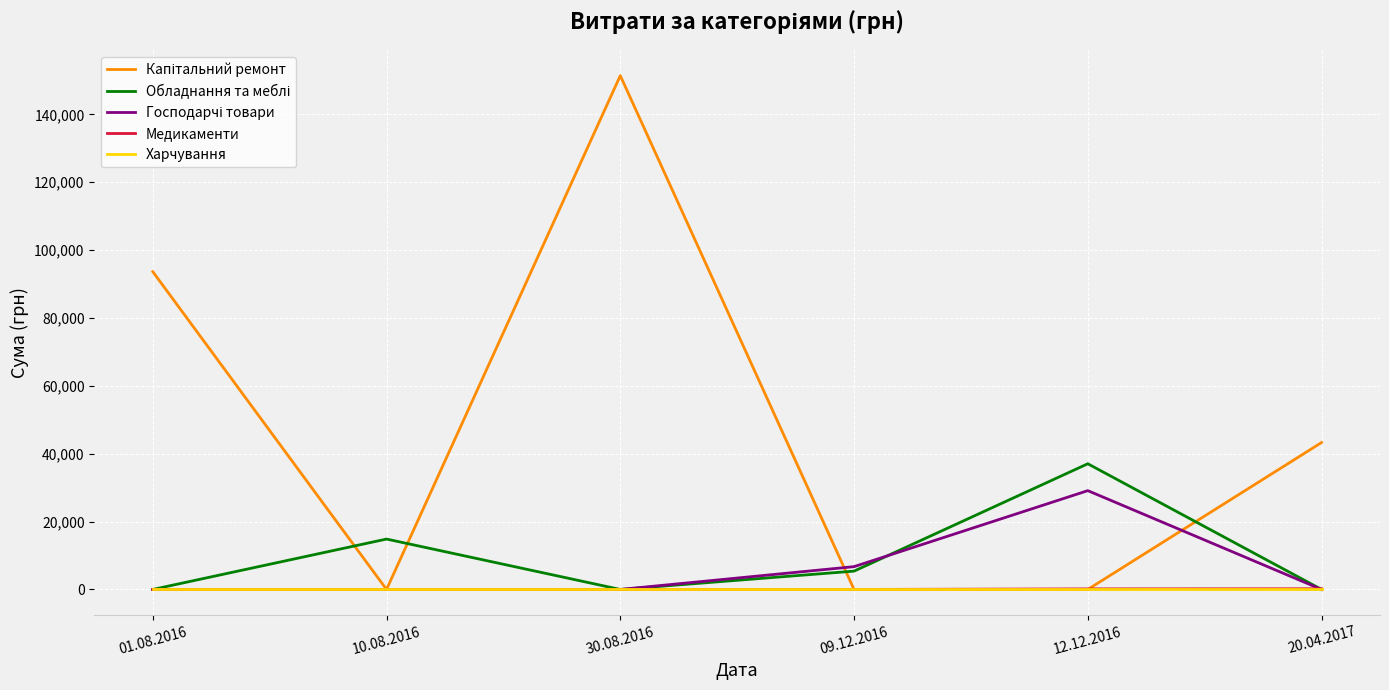

At which category is the sum across all series the highest?

30.08.2016